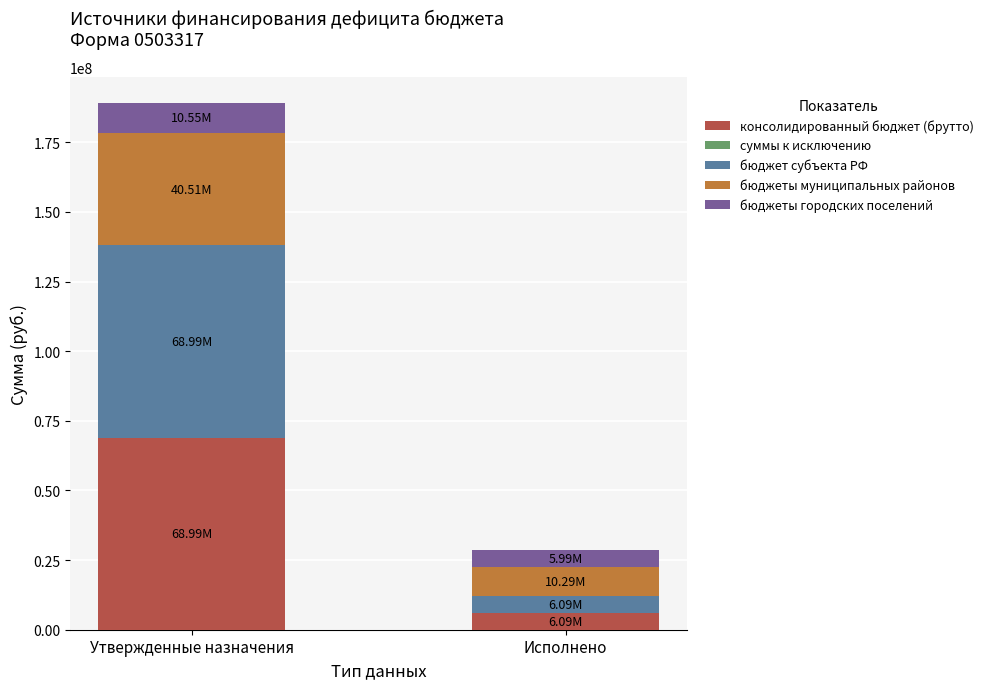

Which category has the highest value in the консолидированный бюджет (брутто) series?

Утвержденные назначения